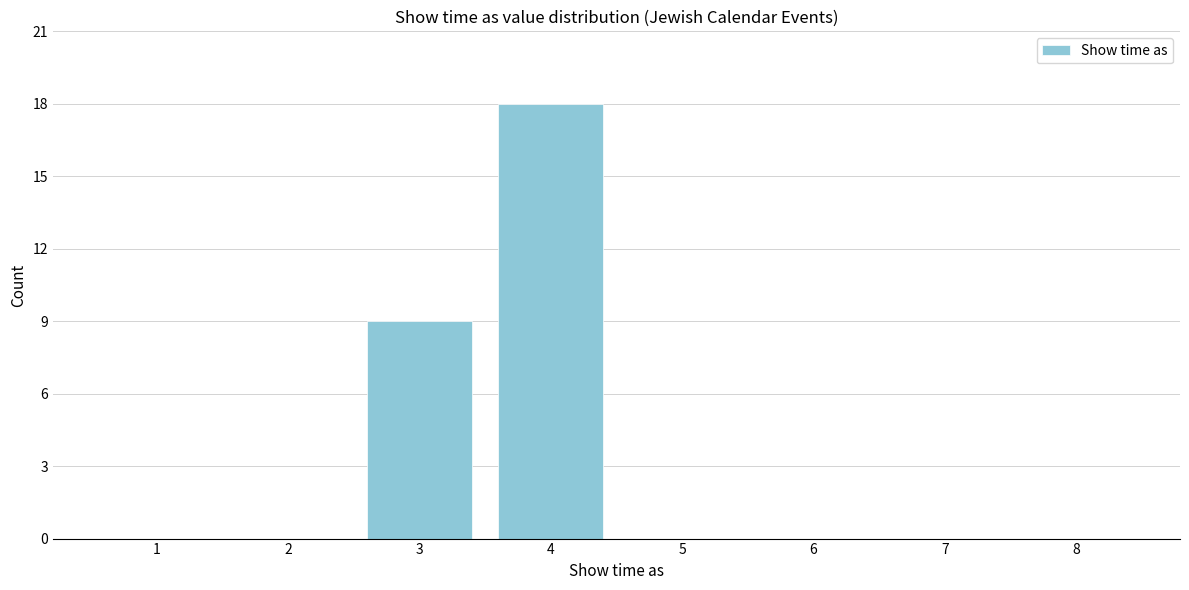

Reading left to right, list all the values displayed in this chart.

1=0	2=0	3=9	4=18	5=0	6=0	7=0	8=0